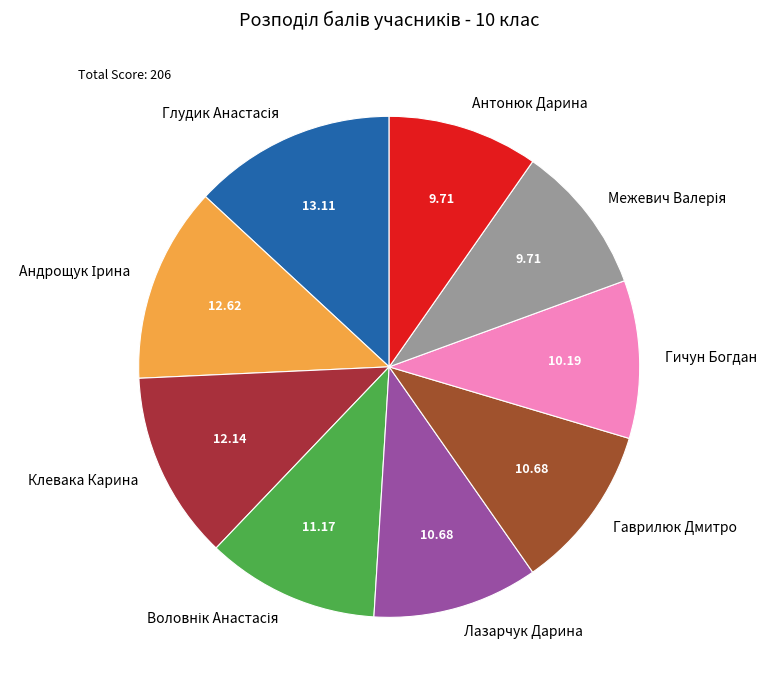

Count the number of slices in the pie.

9